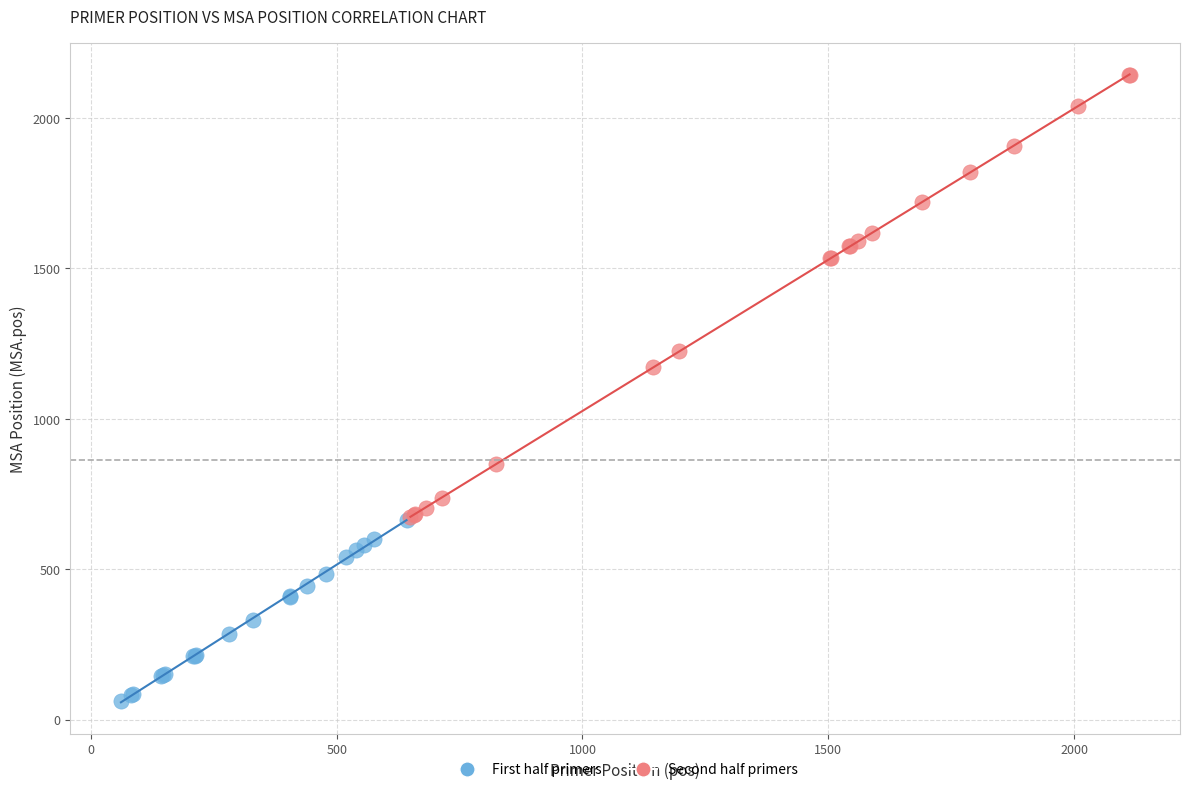

Which series has the widest spread of Y values?

Second half primers